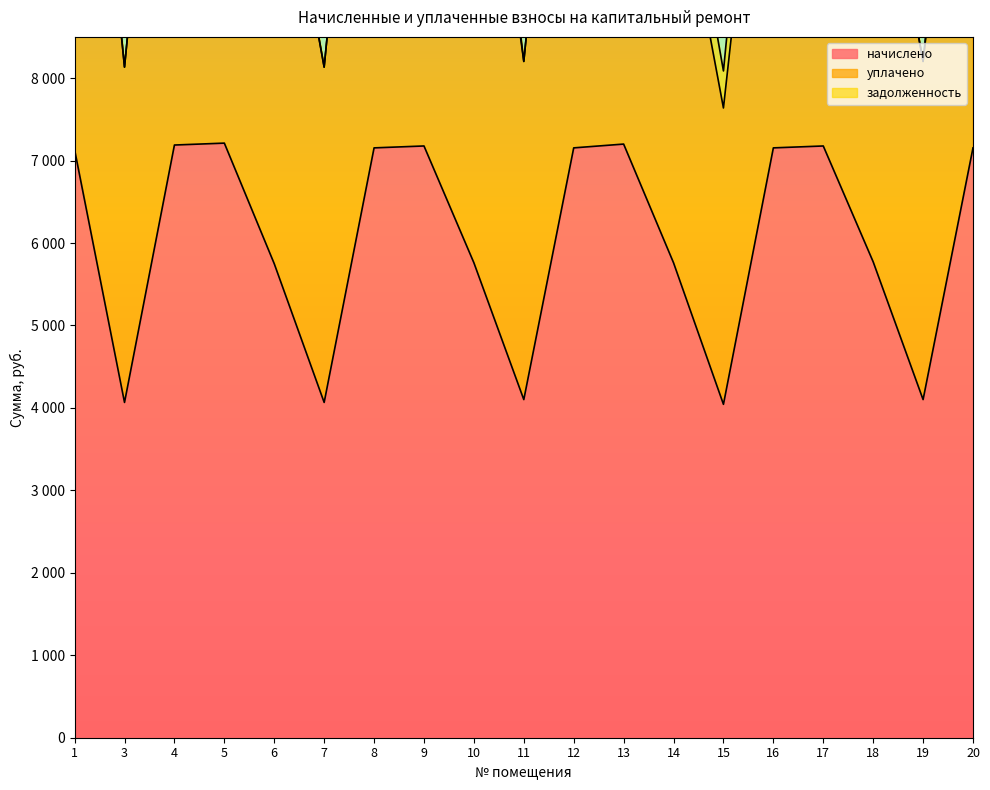

What is the average value of the начислено series?

6058.9